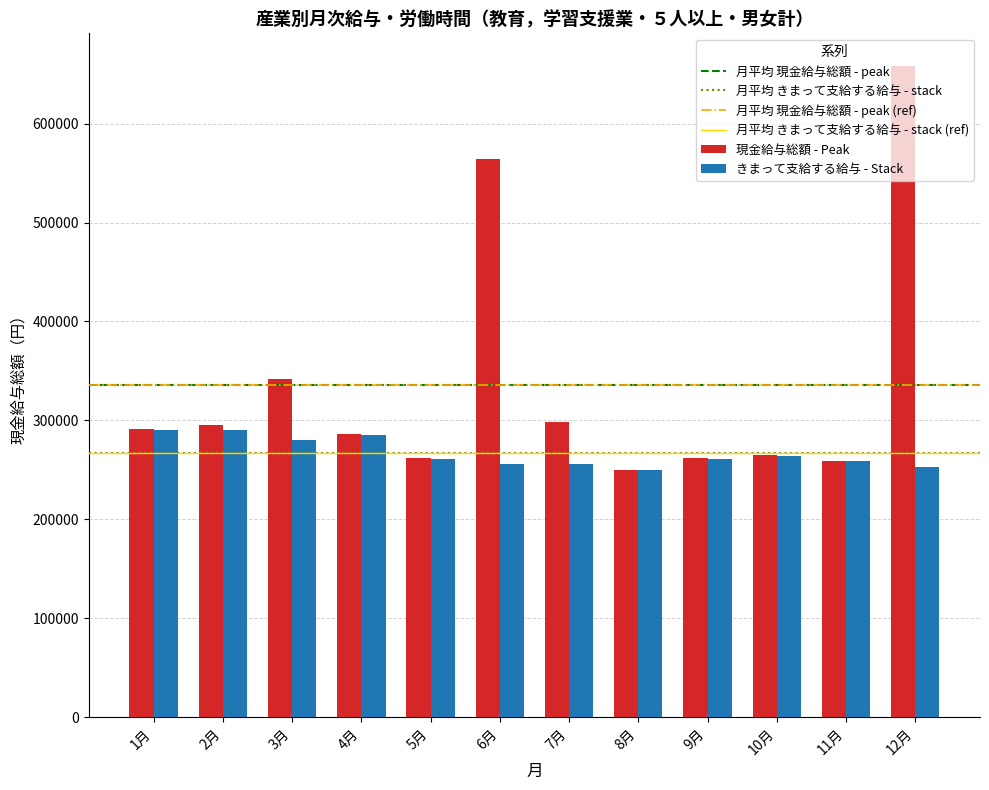

Rank the series by their average value, from lowest to highest.

きまって支給する給与 - Stack, 現金給与総額 - Peak